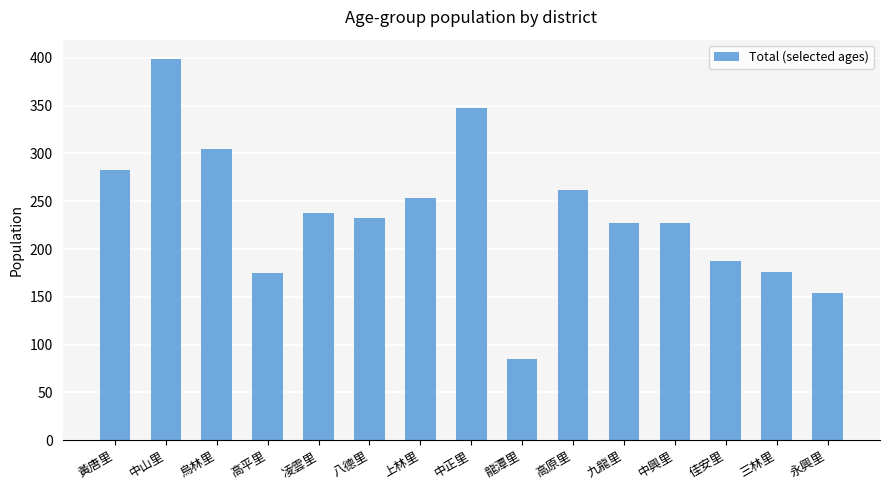

Approximately how many times larger is the value at 八德里 compared to 三林里?

1.3